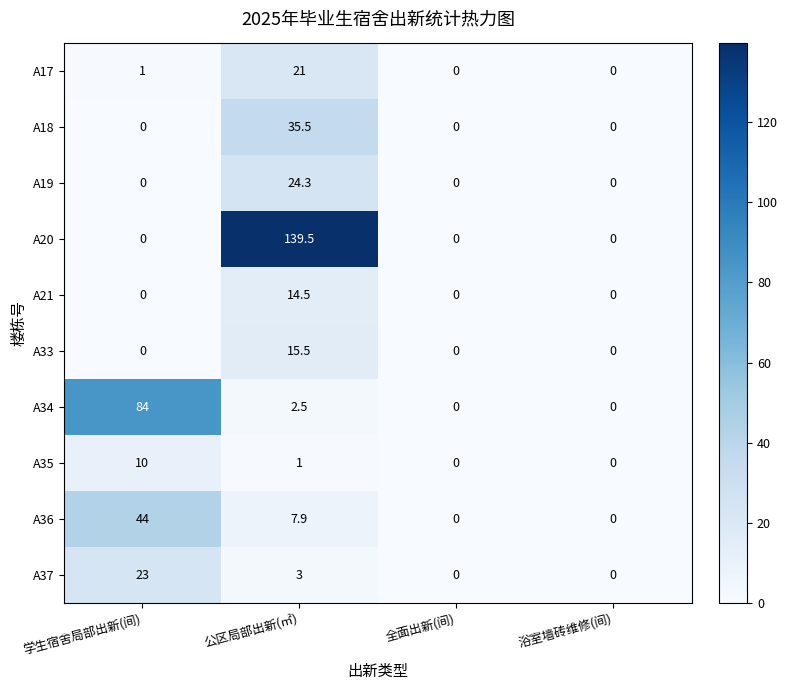

What is the difference between the A21 values at 全面出新(间) and 公区局部出新(㎡)?

14.5